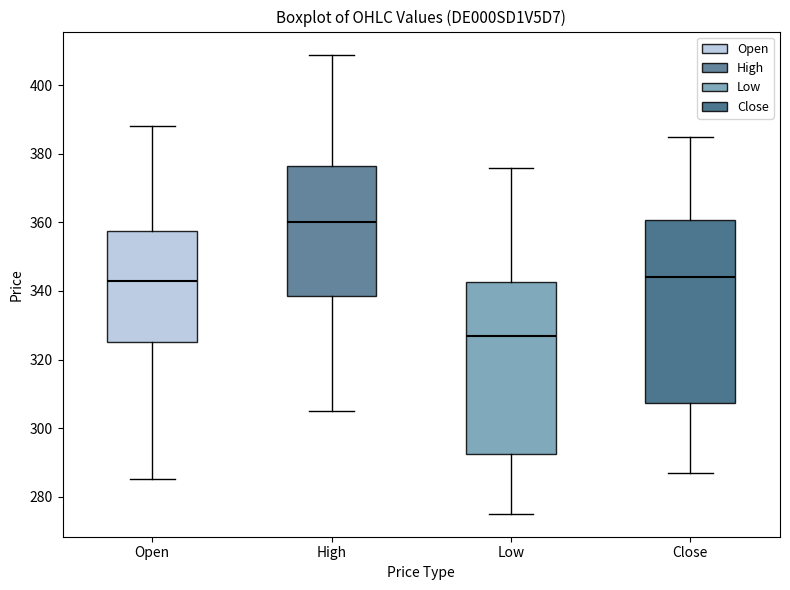

Reading left to right, read every box against the y-axis: the position of its median line, the range the box covers, and the ends of its whiskers. The values are not printed on the chart, so give them approximately, as read against the axis.

Open: median 344, box 326 to 358, whiskers 286 to 388
High: median 360, box 338 to 376, whiskers 306 to 410
Low: median 328, box 292 to 342, whiskers 276 to 376
Close: median 344, box 308 to 360, whiskers 288 to 386